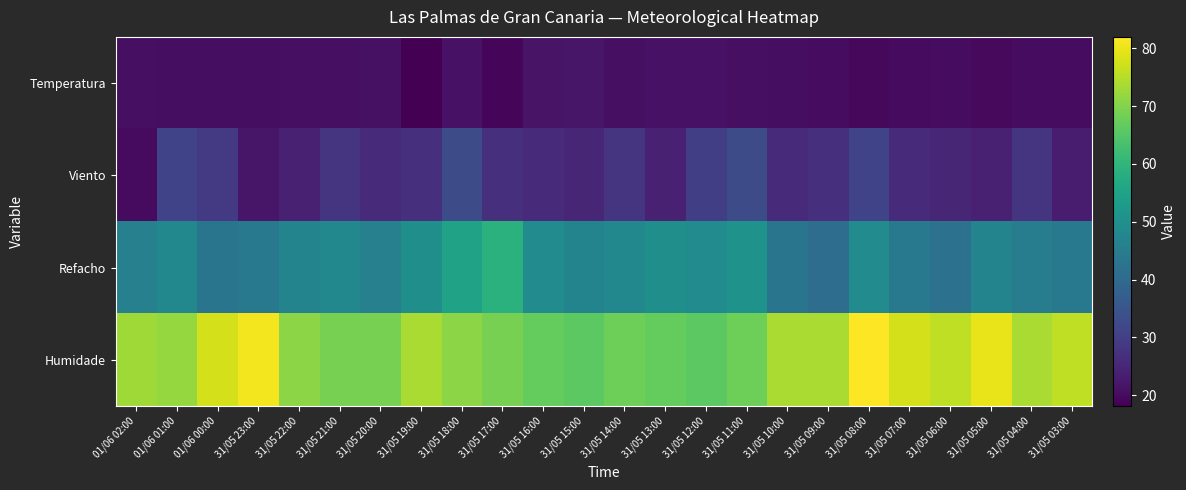

Reading right to left, transcribe all the data shown in this chart.

Temperatura: 31/05 03:00=20.1	31/05 04:00=20.3	31/05 05:00=19.7	31/05 06:00=20.2	31/05 07:00=19.9	31/05 08:00=19.4	31/05 09:00=20.1	31/05 10:00=20.4	31/05 11:00=20.8	31/05 12:00=21.3	31/05 13:00=21.1	31/05 14:00=20.8	31/05 15:00=21.9	31/05 16:00=21.5	31/05 17:00=19.2	31/05 18:00=21.1	31/05 19:00=18.1	31/05 20:00=20.9	31/05 21:00=20.8	31/05 22:00=20.8	31/05 23:00=20.4	01/06 00:00=20.4	01/06 01:00=20.5	01/06 02:00=20.6
Viento: 31/05 03:00=23.0	31/05 04:00=28.0	31/05 05:00=24.0	31/05 06:00=25.0	31/05 07:00=26.0	31/05 08:00=31.0	31/05 09:00=27.0	31/05 10:00=26.0	31/05 11:00=33.0	31/05 12:00=30.0	31/05 13:00=24.0	31/05 14:00=28.0	31/05 15:00=25.0	31/05 16:00=26.0	31/05 17:00=27.0	31/05 18:00=33.0	31/05 19:00=27.0	31/05 20:00=26.0	31/05 21:00=28.0	31/05 22:00=24.0	31/05 23:00=22.0	01/06 00:00=29.0	01/06 01:00=31.0	01/06 02:00=20.0
Refacho: 31/05 03:00=44.0	31/05 04:00=45.0	31/05 05:00=47.0	31/05 06:00=42.0	31/05 07:00=44.0	31/05 08:00=49.0	31/05 09:00=41.0	31/05 10:00=43.0	31/05 11:00=51.0	31/05 12:00=49.0	31/05 13:00=50.0	31/05 14:00=48.0	31/05 15:00=47.0	31/05 16:00=49.0	31/05 17:00=59.0	31/05 18:00=55.0	31/05 19:00=50.0	31/05 20:00=46.0	31/05 21:00=48.0	31/05 22:00=47.0	31/05 23:00=44.0	01/06 00:00=43.0	01/06 01:00=48.0	01/06 02:00=46.0
Humidade: 31/05 03:00=76.0	31/05 04:00=74.0	31/05 05:00=80.0	31/05 06:00=76.0	31/05 07:00=78.0	31/05 08:00=82.0	31/05 09:00=74.0	31/05 10:00=74.0	31/05 11:00=68.0	31/05 12:00=66.0	31/05 13:00=67.0	31/05 14:00=68.0	31/05 15:00=66.0	31/05 16:00=67.0	31/05 17:00=69.0	31/05 18:00=71.0	31/05 19:00=74.0	31/05 20:00=69.0	31/05 21:00=69.0	31/05 22:00=71.0	31/05 23:00=81.0	01/06 00:00=78.0	01/06 01:00=72.0	01/06 02:00=73.0